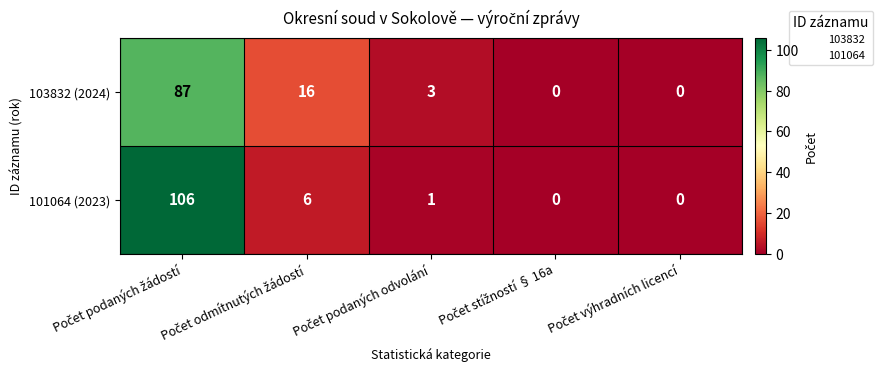

Count the number of data series in this chart.

2